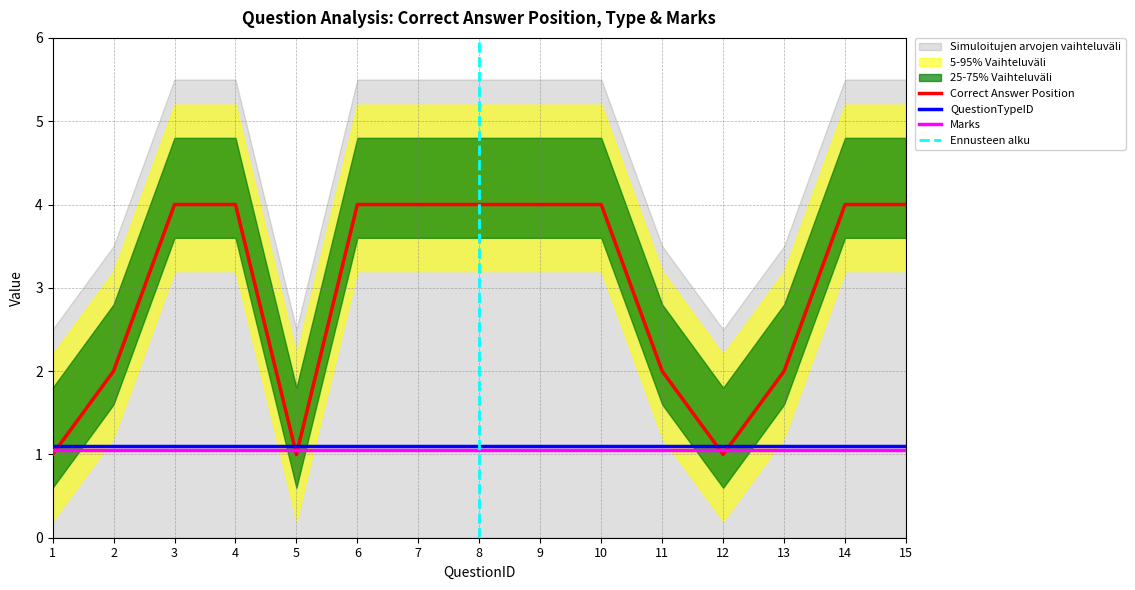

True or false: QuestionTypeID has a value of 1 at 2.

False